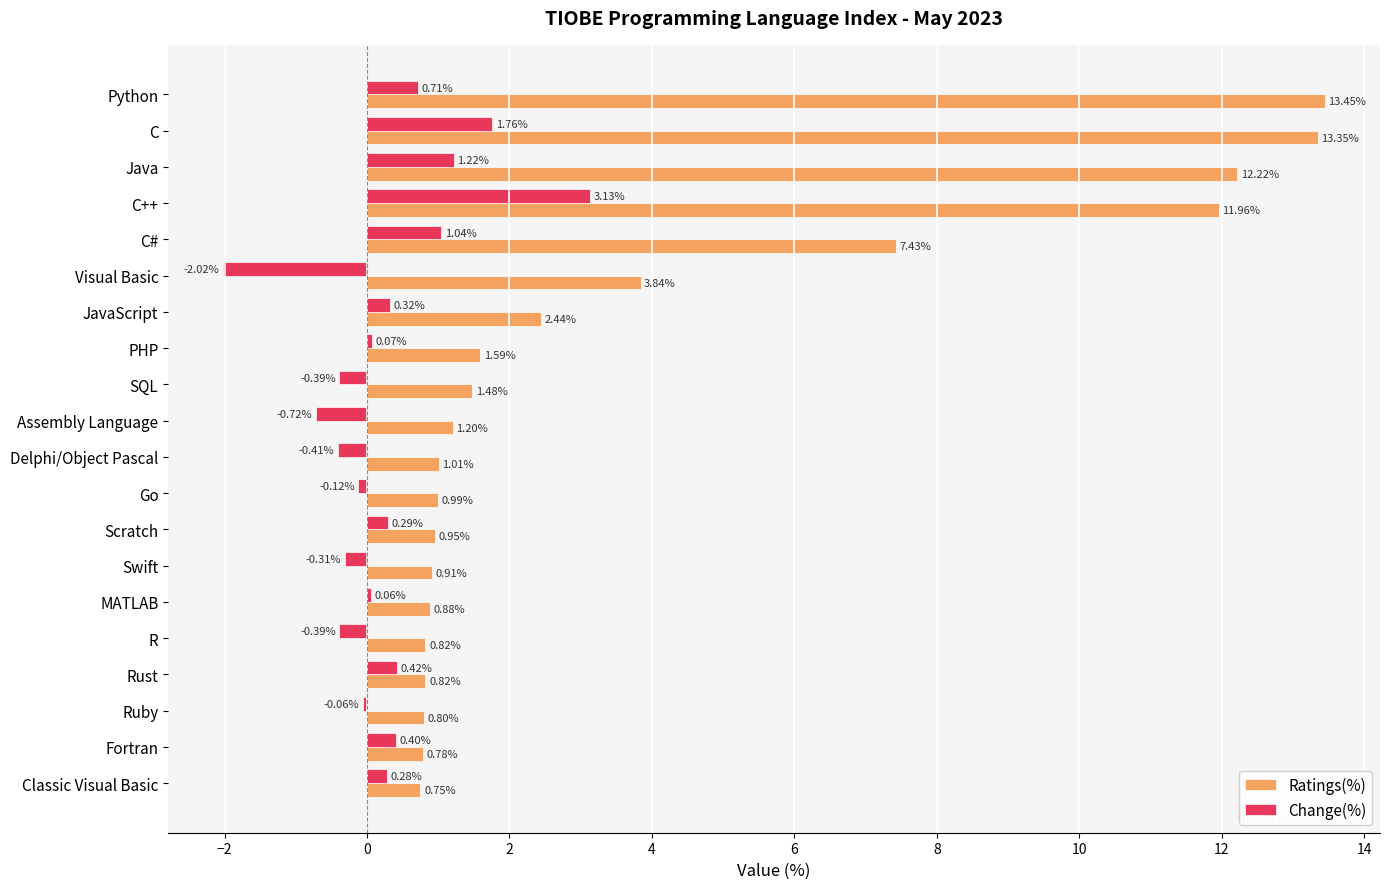

Which series has the largest total across all categories?

Ratings(%)